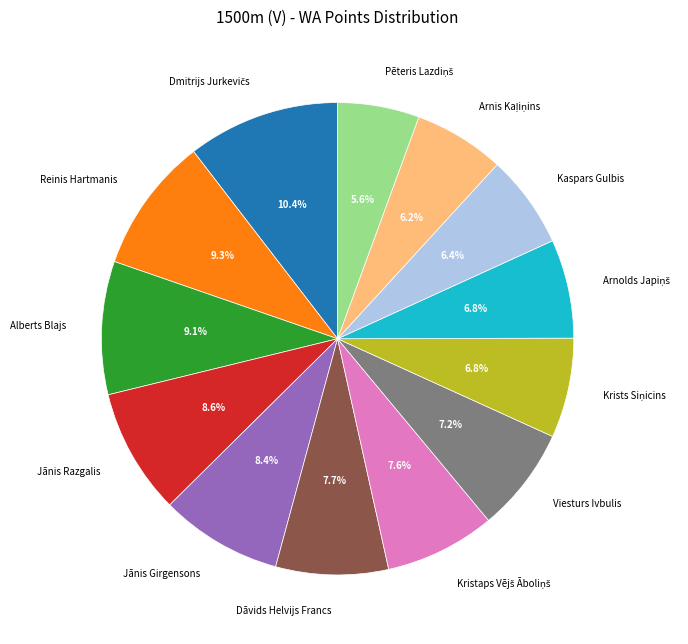

Which has a higher value, Dāvids Helvijs Francs or Reinis Hartmanis?

Reinis Hartmanis